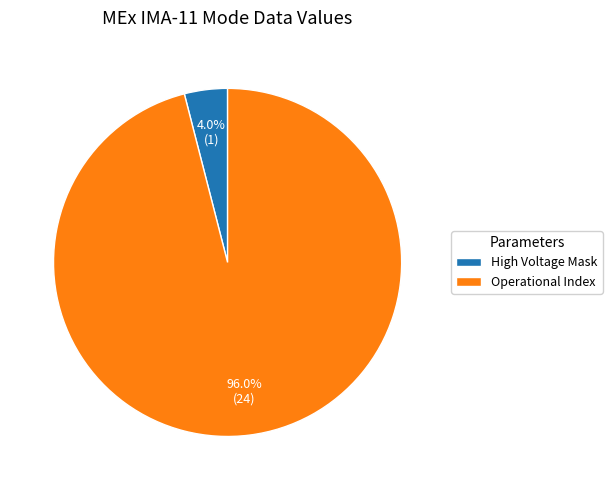

What is the smallest slice in the pie chart?

High Voltage Mask